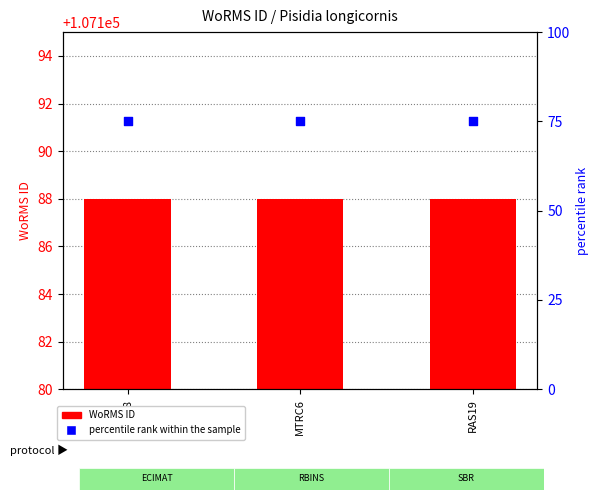

At which category is the sum across all series the highest?

EMR038